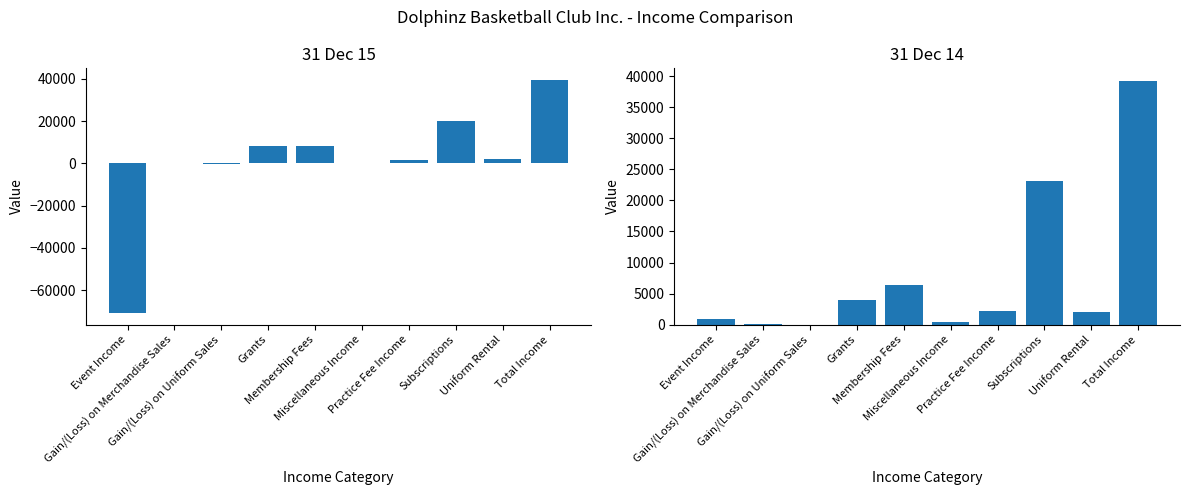

Reading left to right, list all the values displayed in this chart.

31 Dec 15: -70872.8	-30.5	-118.4	8325.1	8049.1	0.0	1461.4	19827.4	1981.5	39425.6
31 Dec 14: 872.8	170.8	0.0	4050.0	6386.2	380.0	2197.8	23199.8	2040.9	39298.4